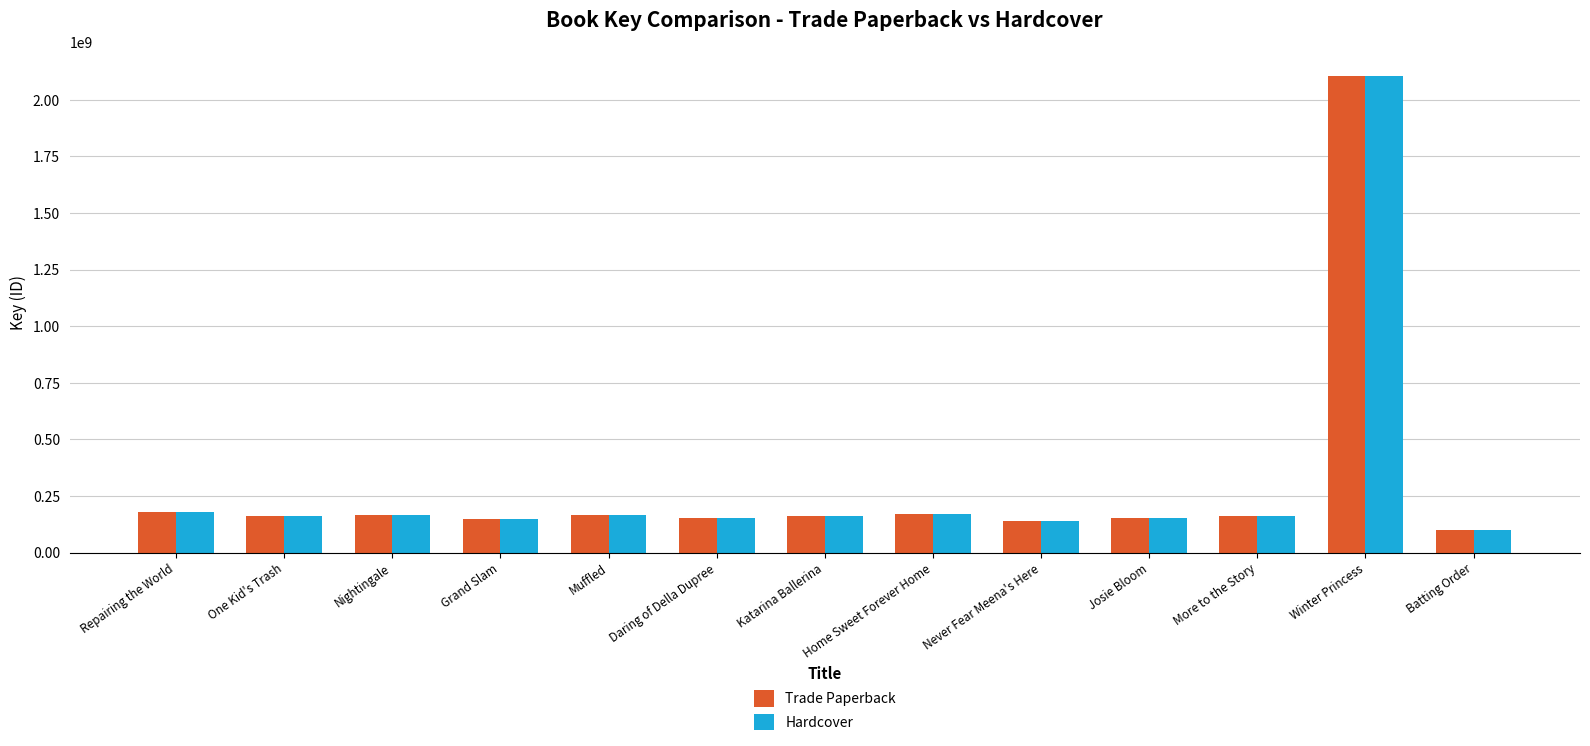

At how many categories does at least one series exceed 1851099700?

1